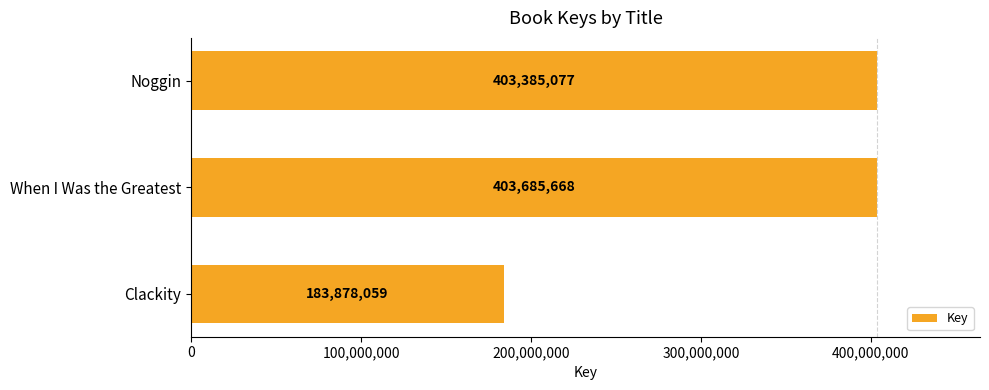

What is the difference between the maximum and minimum values?

219807609